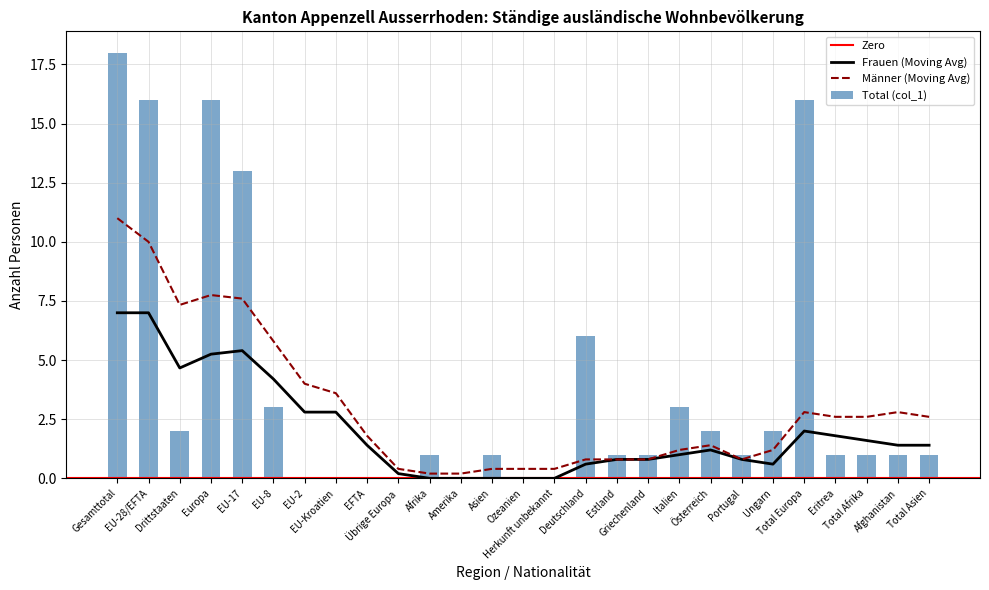

Rank the series by their maximum value, from lowest to highest.

Frauen, Männer, Total (col_1)